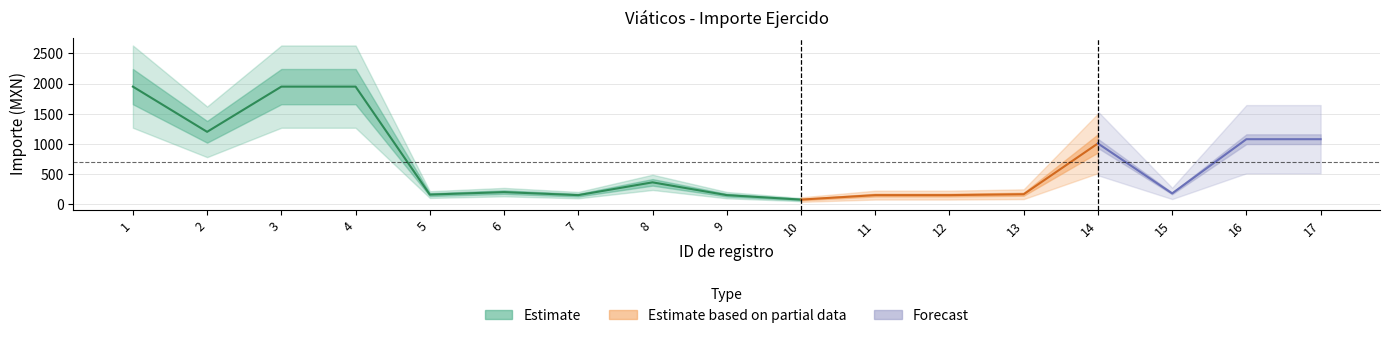

How many data points are less than 200?

8